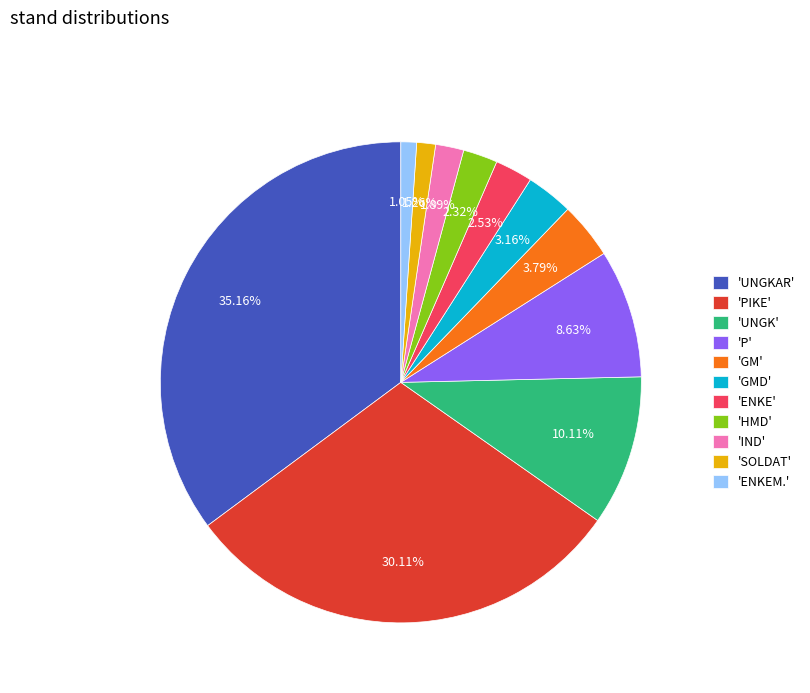

Does 'UNGKAR' represent more than half of the total?

No